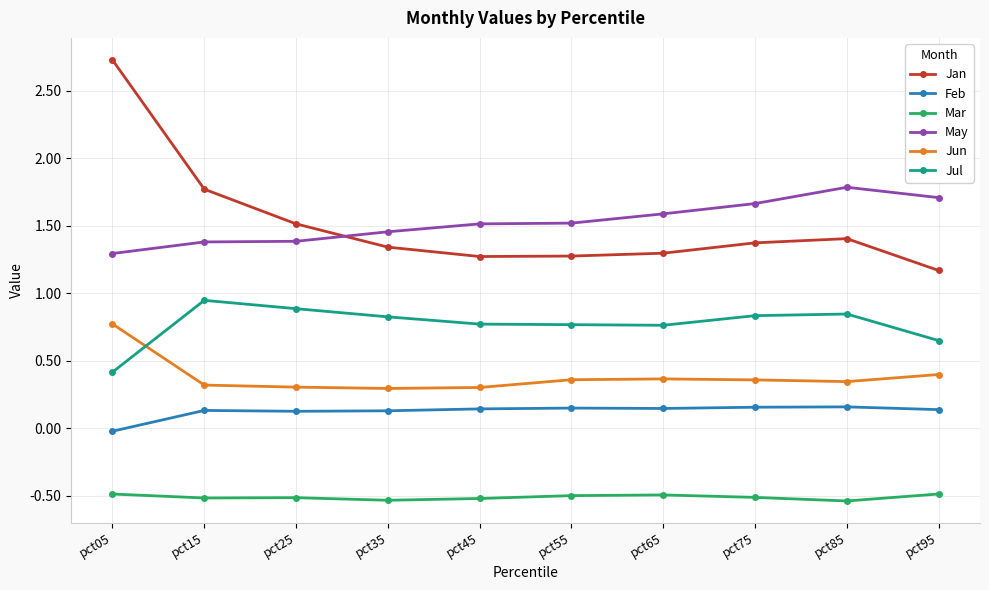

In Feb, how many points are lower than both neighbors (excluding endpoints)?

2